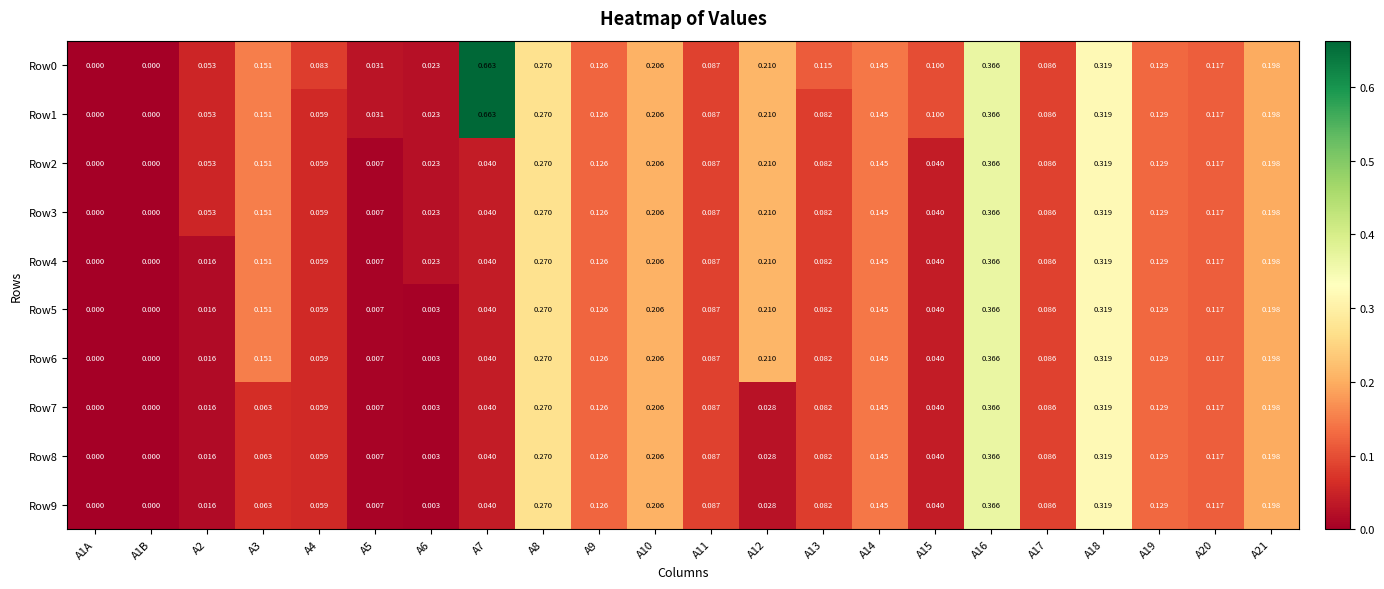

Is the value of Row0 at A17 greater than the value of Row6 at A9?

No